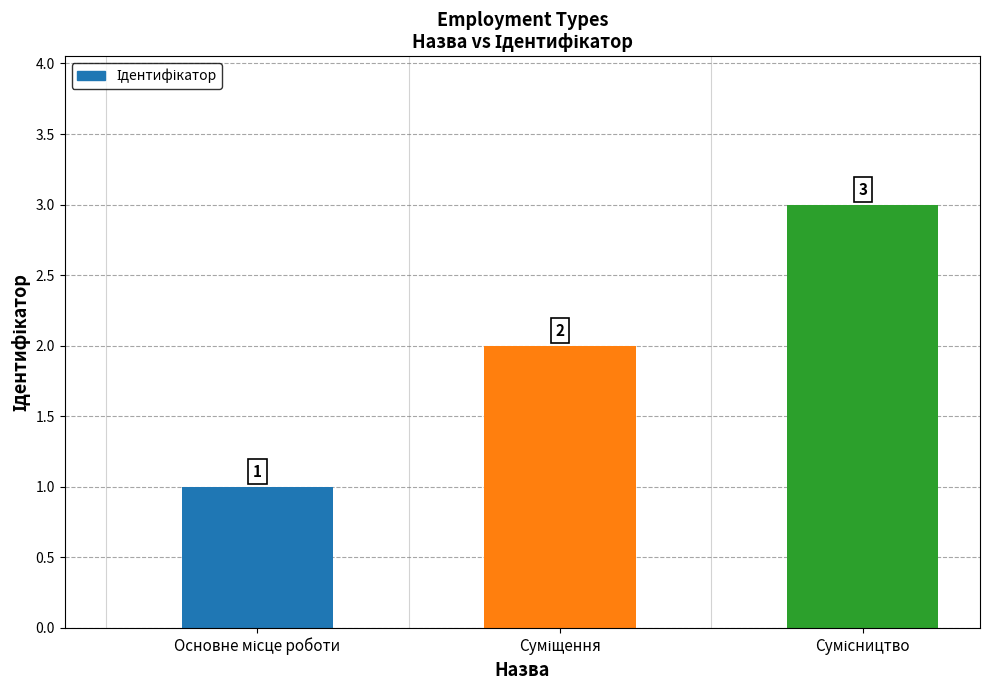

What is the maximum value shown in the chart?

3